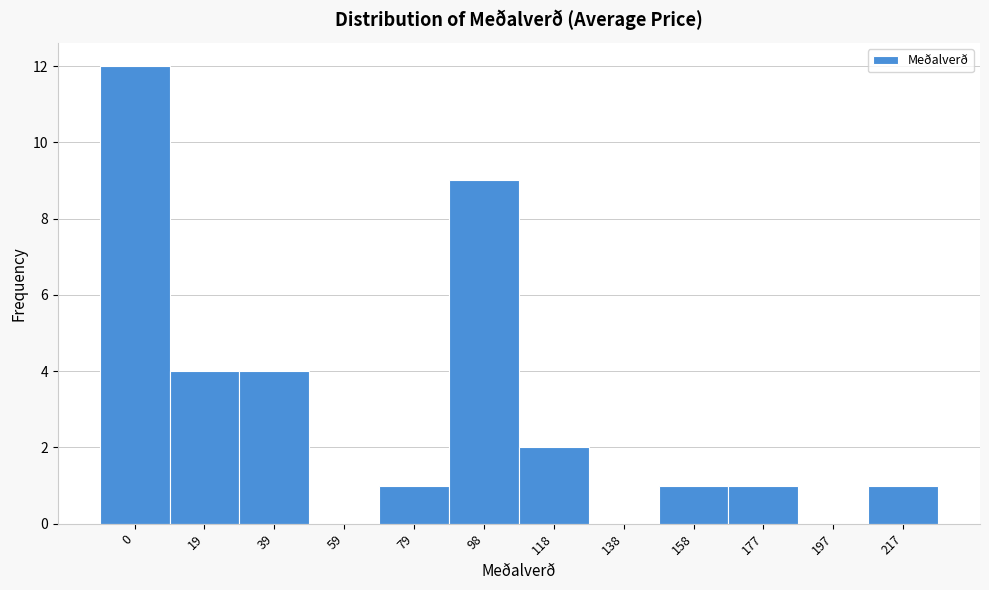

Reading left to right, list all the values displayed in this chart.

0=12	19=4	39=4	59=0	79=1	98=9	118=2	138=0	158=1	177=1	197=0	217=1